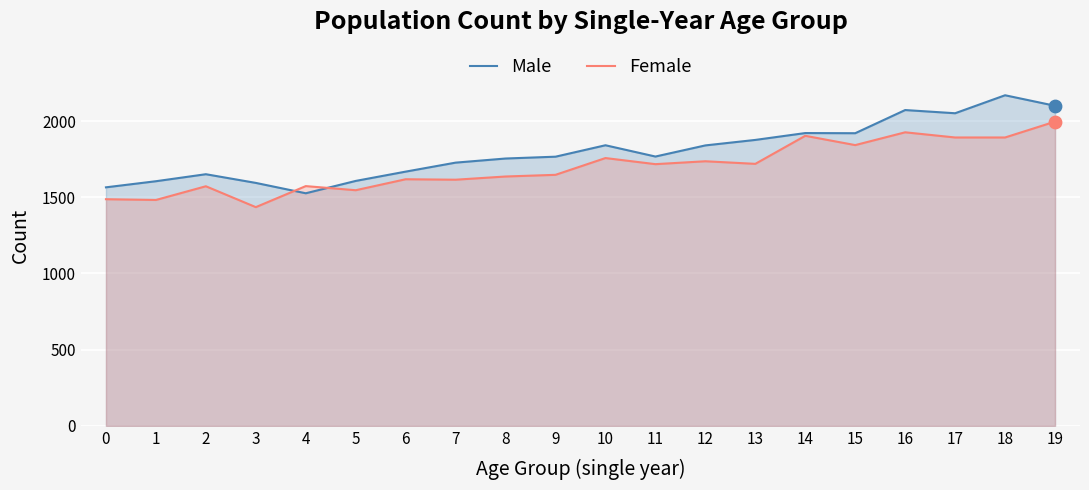

What is the total value across all series at 11?

3484